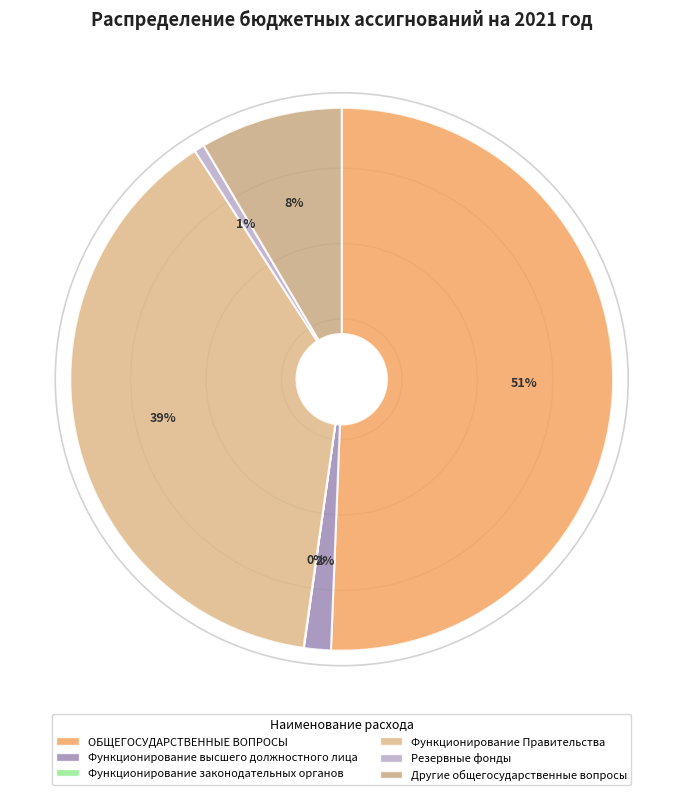

What is the change in value from Функционирование высшего должностного лица to Другие общегосударственные вопросы?

+5450.0